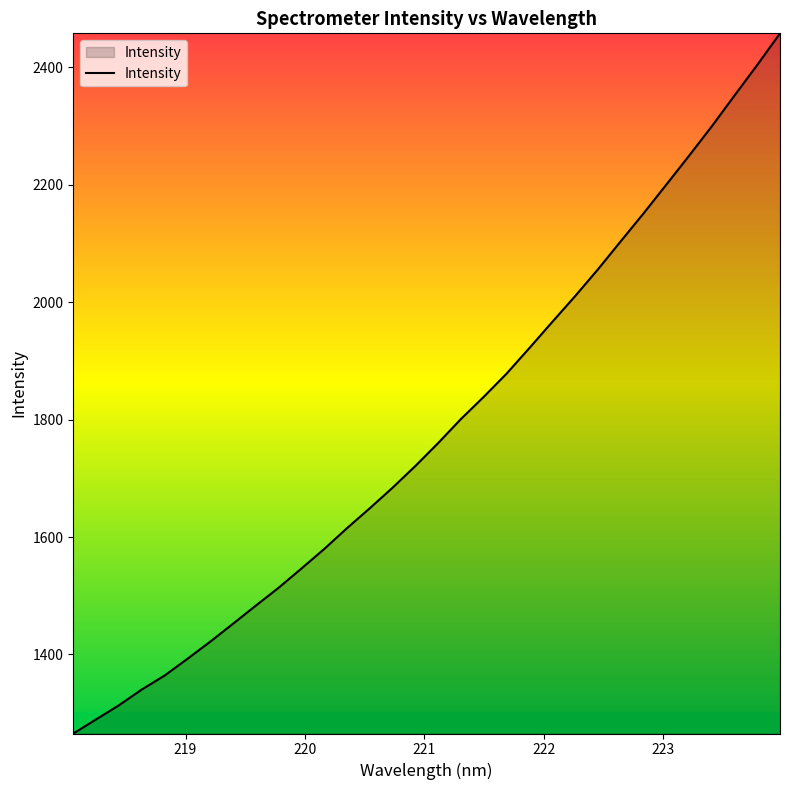

What is the minimum value shown in the chart?

1265.4